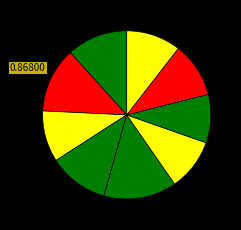

Is there a majority slice in this chart?

No